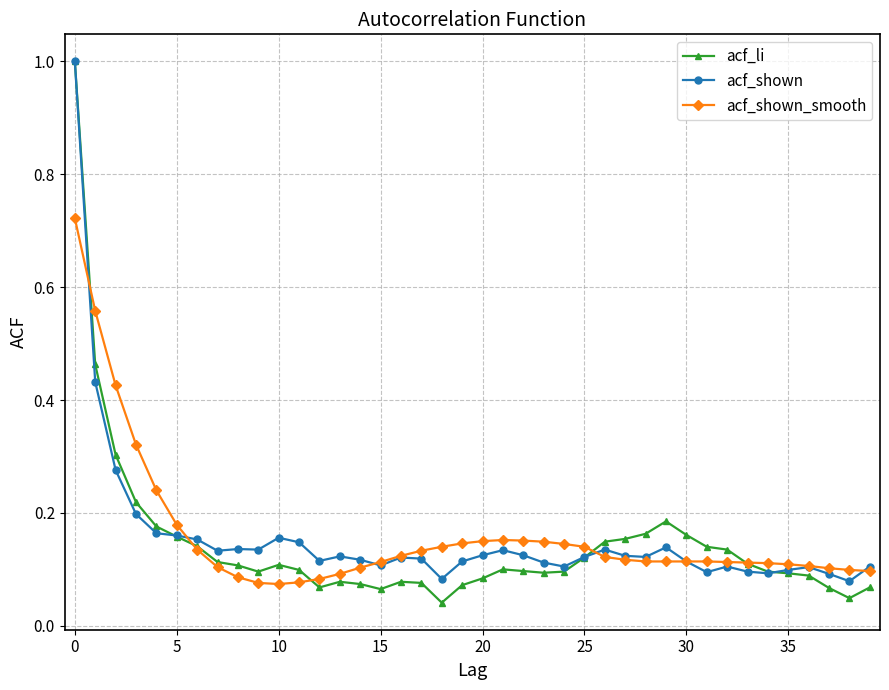

At how many categories does at least one series exceed 0?

40